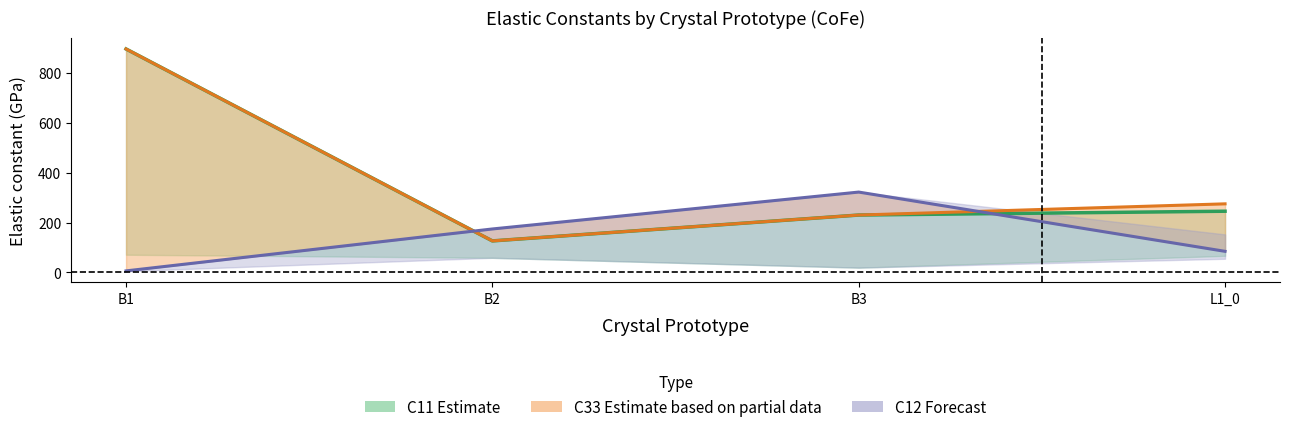

True or false: C11 has more than 2 interior local peaks.

False